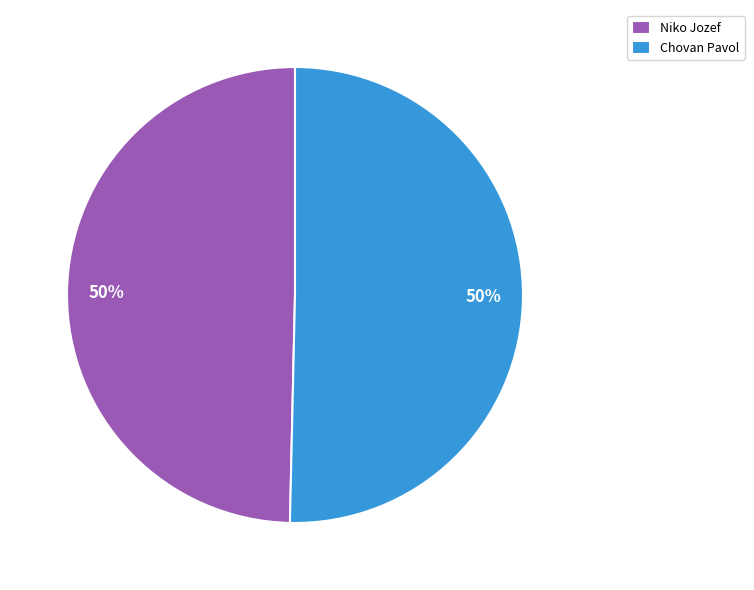

True or false: Niko Jozef accounts for 50% of the total.

True